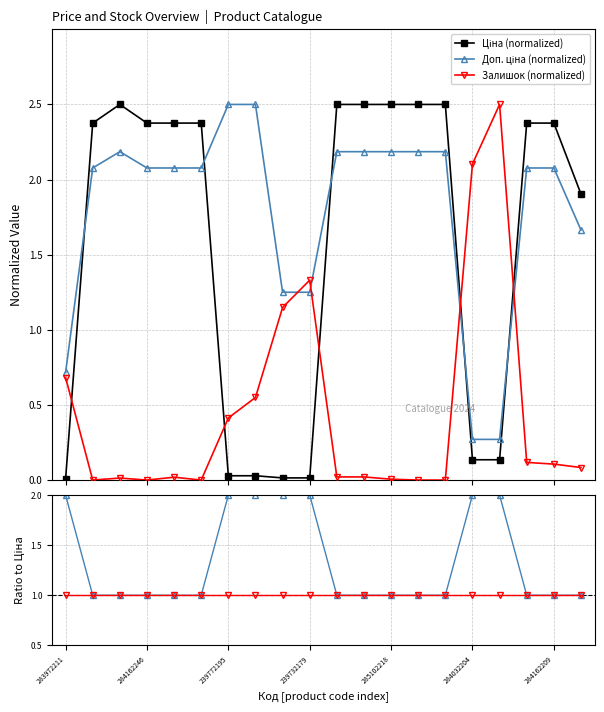

True or false: Доп. ціна / Ціна has more than 1 interior local peaks.

False